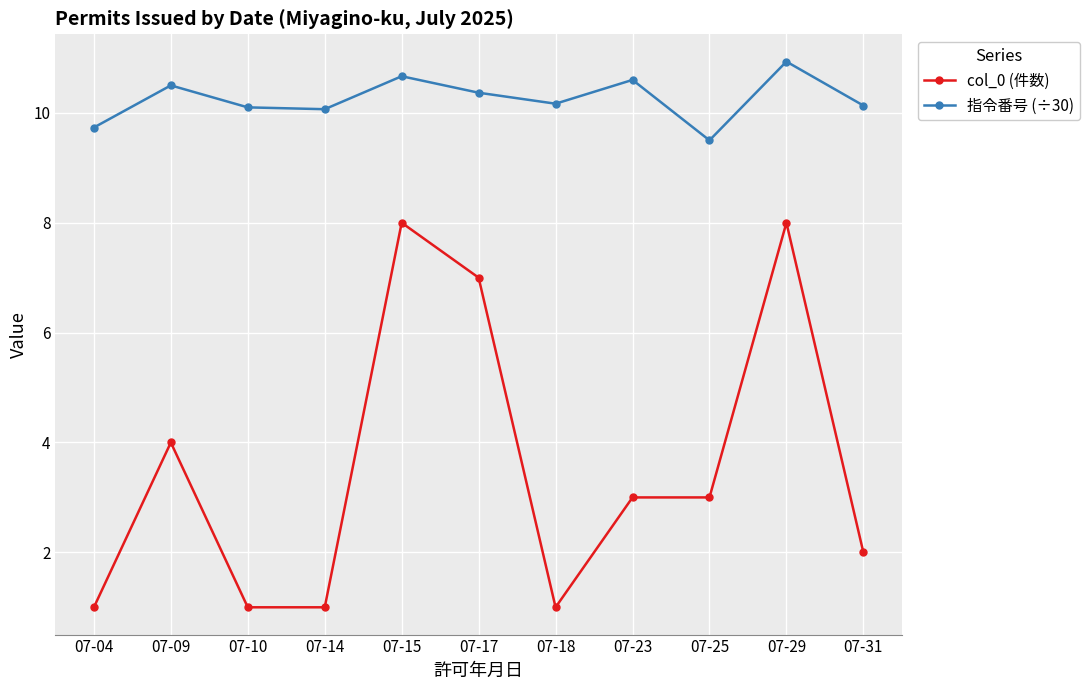

How many distinct data groups are displayed?

2